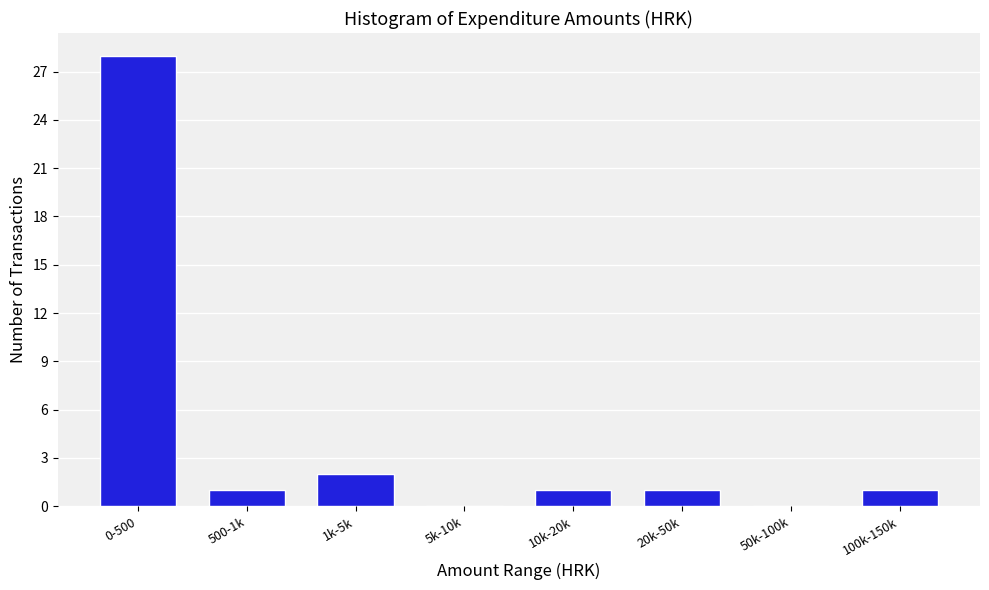

Reading left to right, what are all the values shown in this chart?

0-500=28	500-1k=1	1k-5k=2	5k-10k=0	10k-20k=1	20k-50k=1	50k-100k=0	100k-150k=1